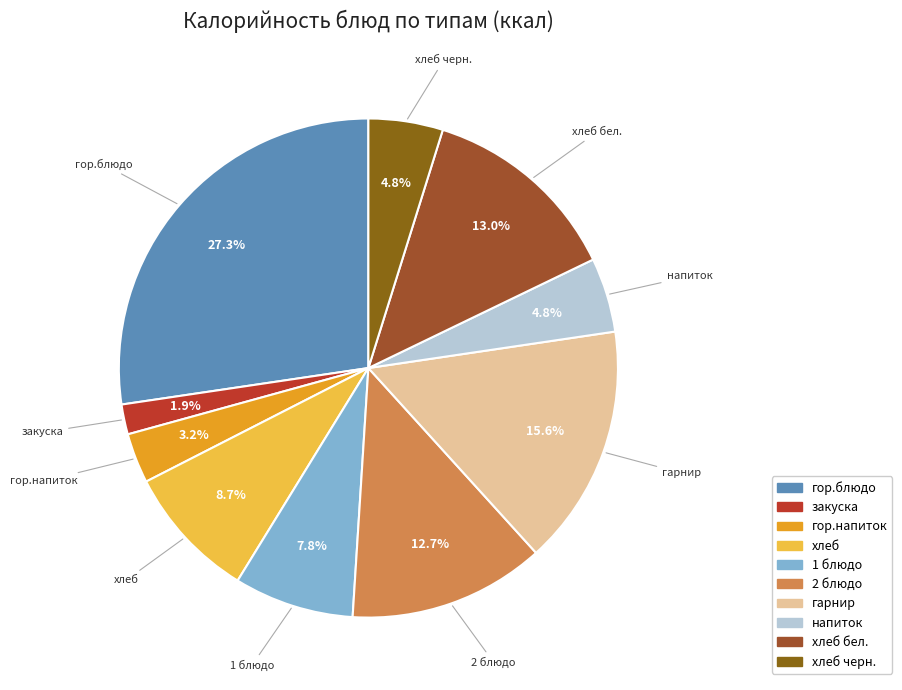

Count the number of slices in the pie.

10